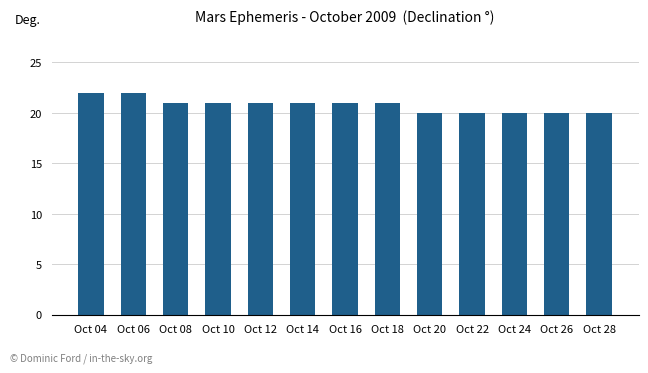

Reading left to right, extract all data points from this chart.

Oct 04=22	Oct 06=22	Oct 08=21	Oct 10=21	Oct 12=21	Oct 14=21	Oct 16=21	Oct 18=21	Oct 20=20	Oct 22=20	Oct 24=20	Oct 26=20	Oct 28=20